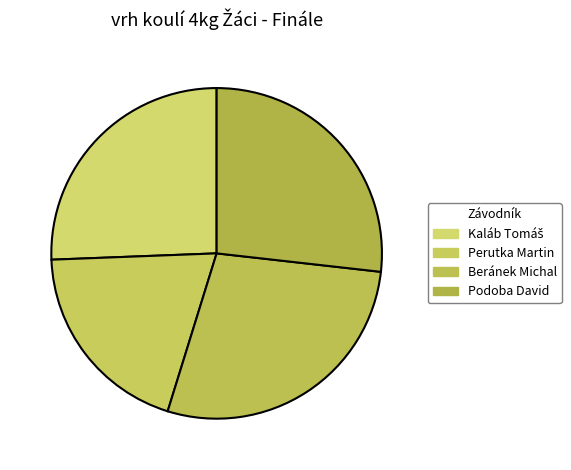

How many segments does this pie chart have?

4